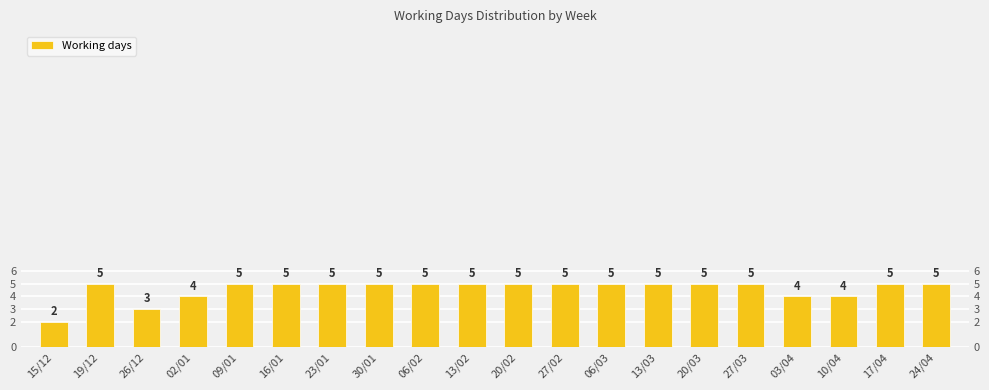

What is the difference between the values at 15/12 and 03/04?

2